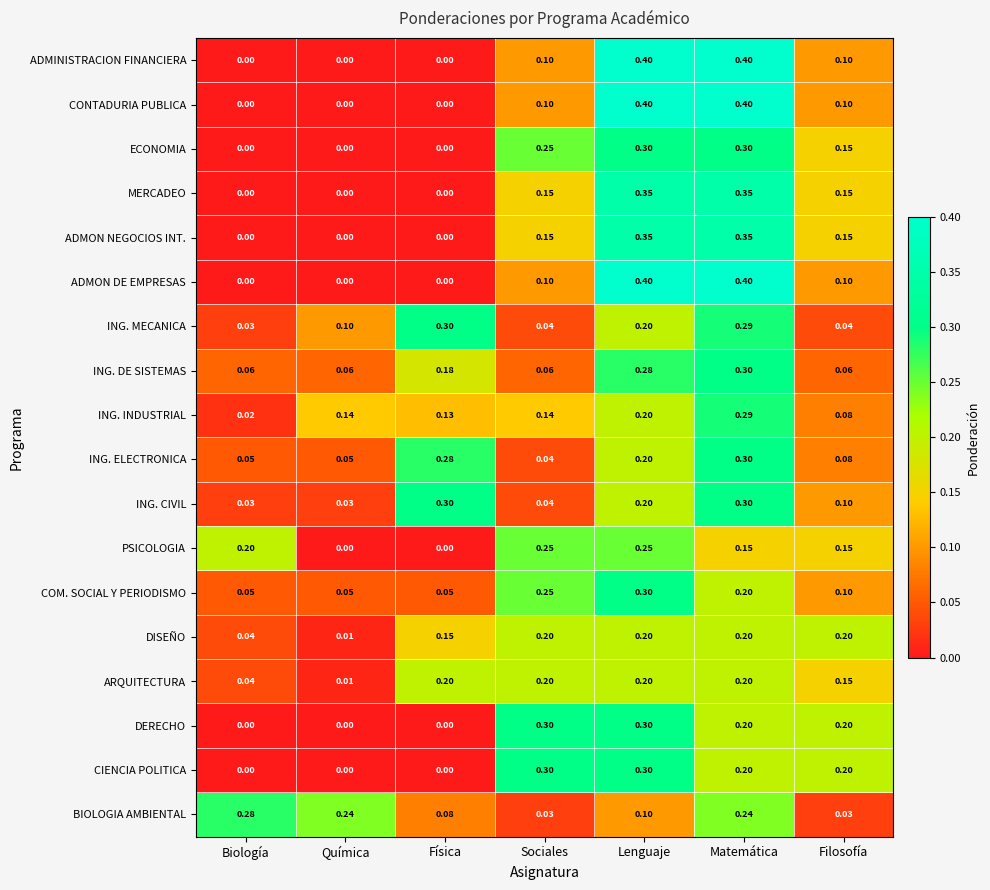

Is the value of ING. CIVIL at Matemática greater than the value of ARQUITECTURA at Biología?

Yes